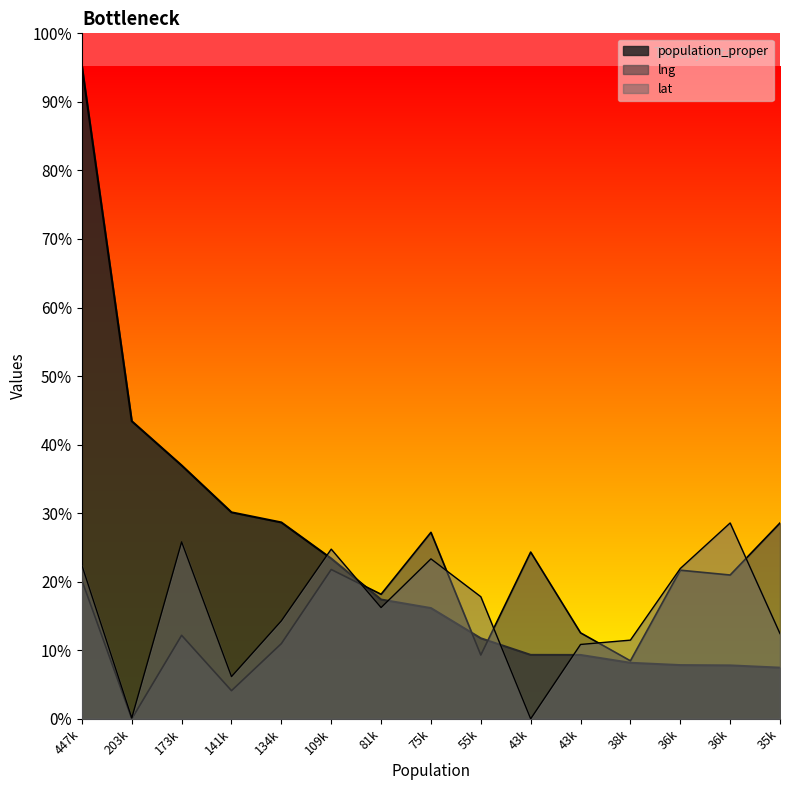

Between 43k and 36k, which series saw the biggest shift?

lat